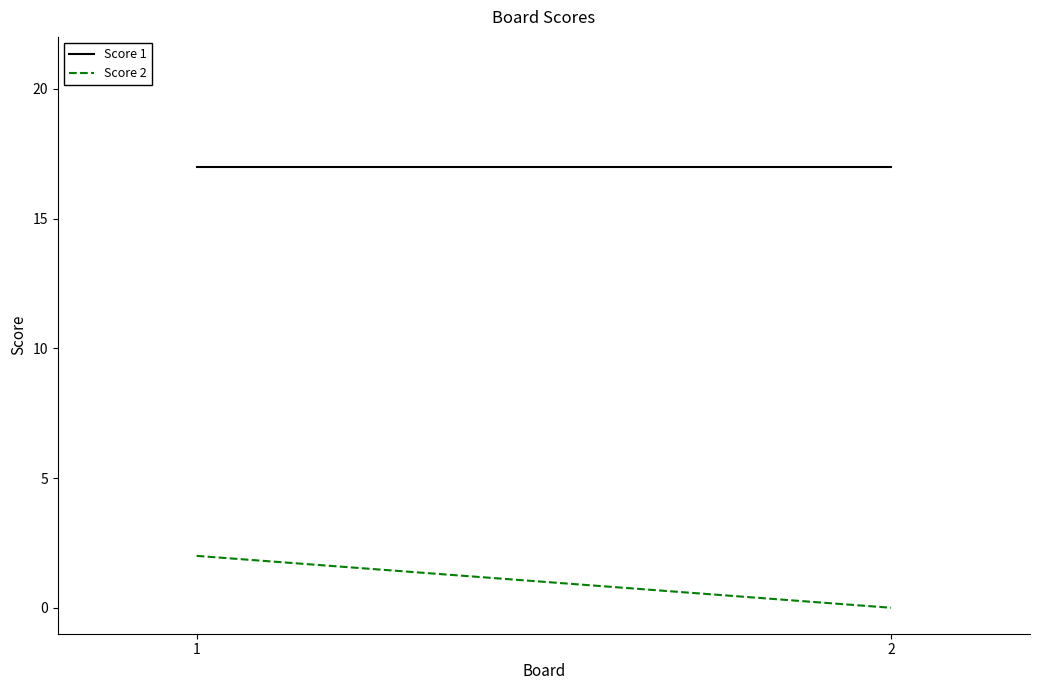

What is the value of the Score 2 point at the 1st from the left?

2